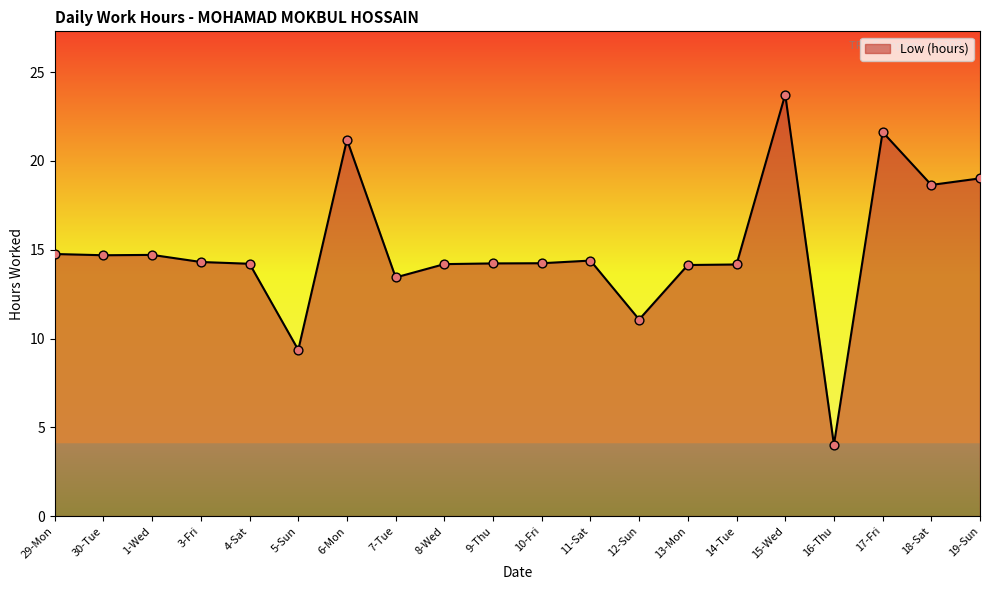

What is the ratio of the value at 10-Fri to the value at 14-Tue?

1.0